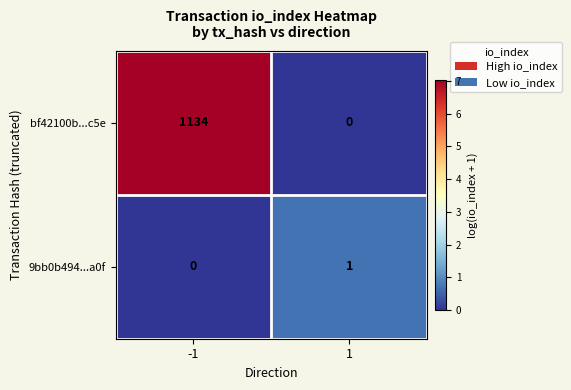

Rank the series by their average value, from highest to lowest.

bf42100b...c5e, 9bb0b494...a0f